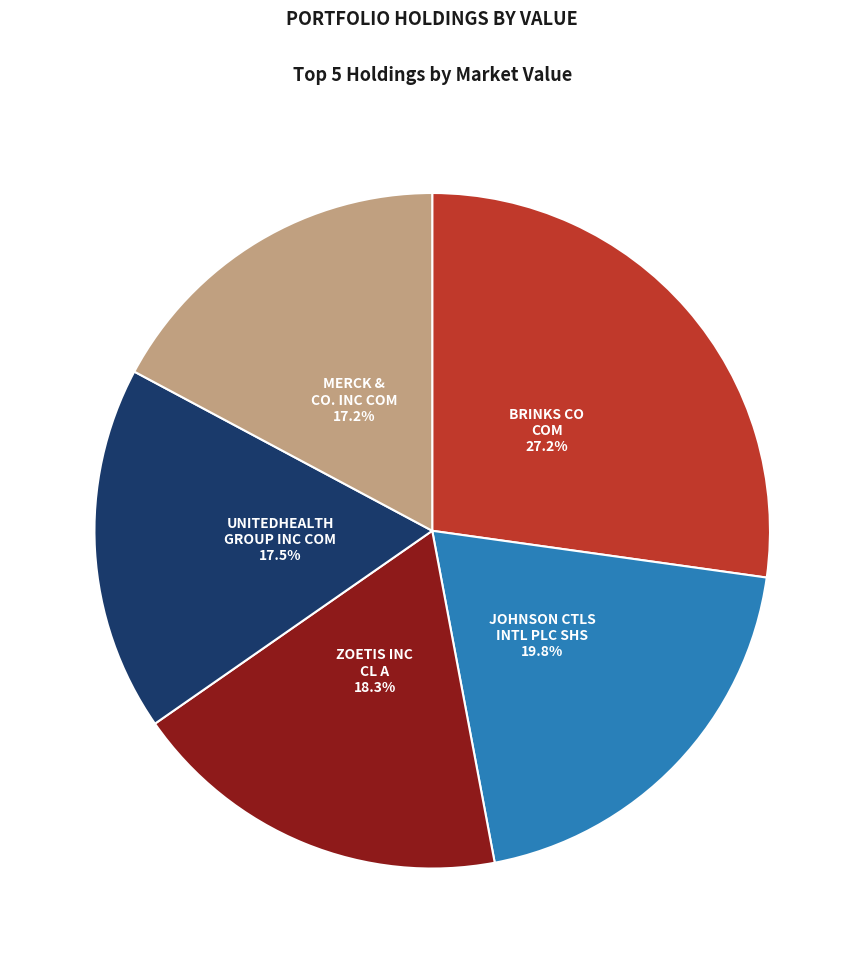

Is there a majority slice in this chart?

No